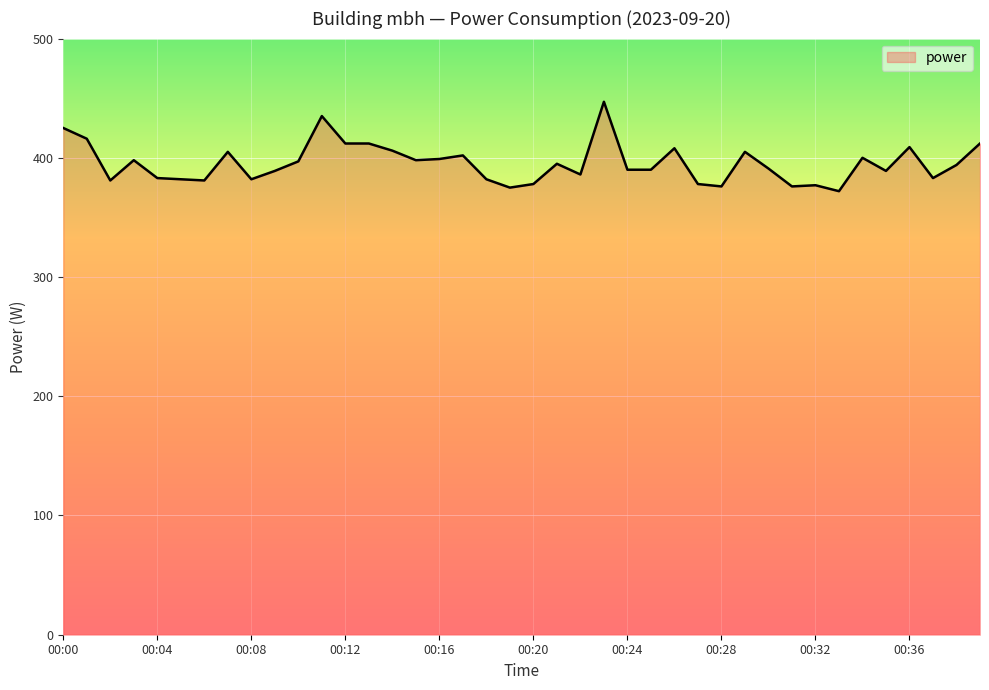

What is the difference between the maximum and minimum values?

75